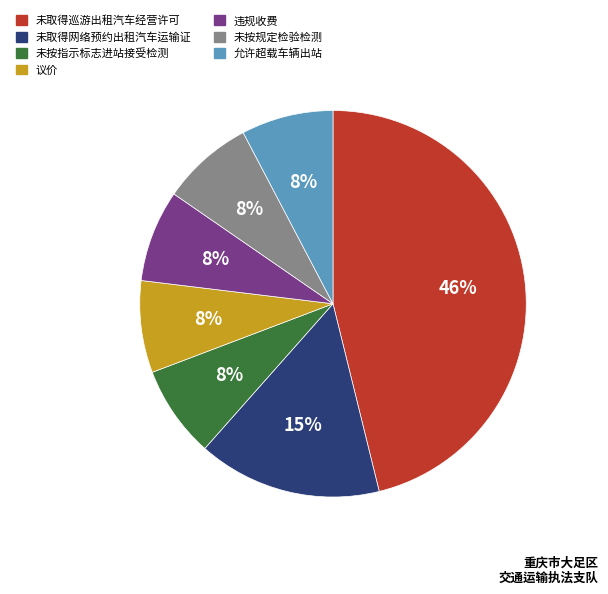

Is it true that 未取得网络预约出租汽车运输证 is 15% of the pie?

True